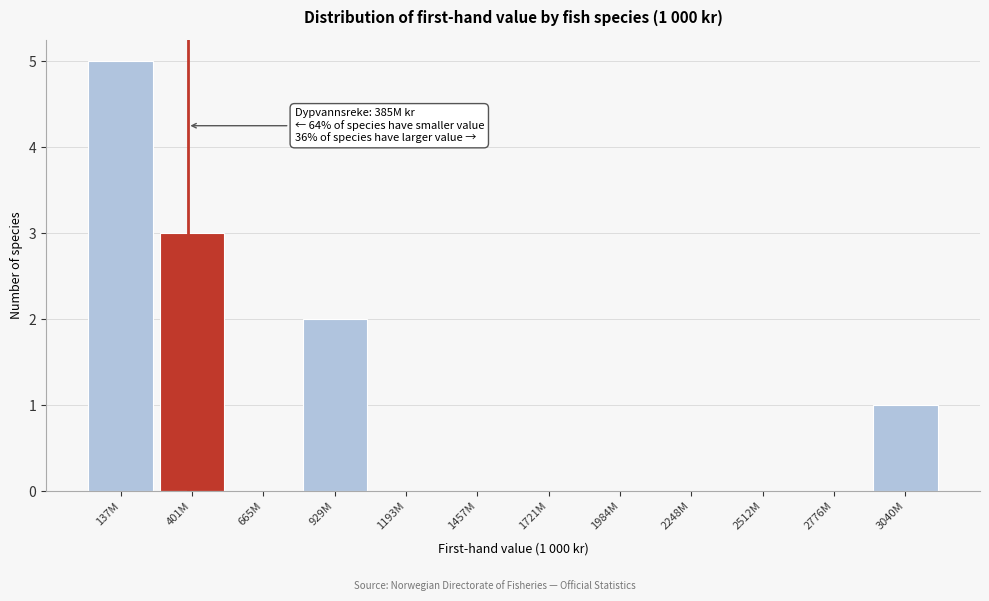

Reading left to right, what are all the values shown in this chart?

137M=5	401M=3	665M=0	929M=2	1193M=0	1457M=0	1721M=0	1984M=0	2248M=0	2512M=0	2776M=0	3040M=1